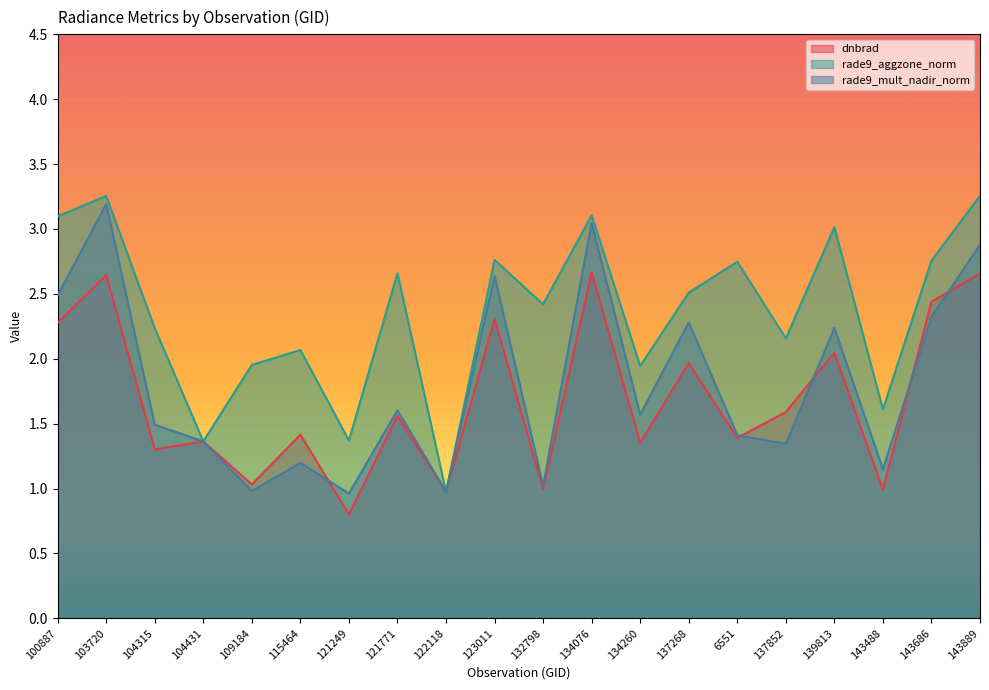

Rank the categories by dnbrad value from highest to lowest.

134076, 143889, 103720, 143686, 123011, 100887, 139813, 137268, 137852, 121771, 115464, 6551, 104431, 134260, 104315, 109184, 132798, 143488, 122118, 121249